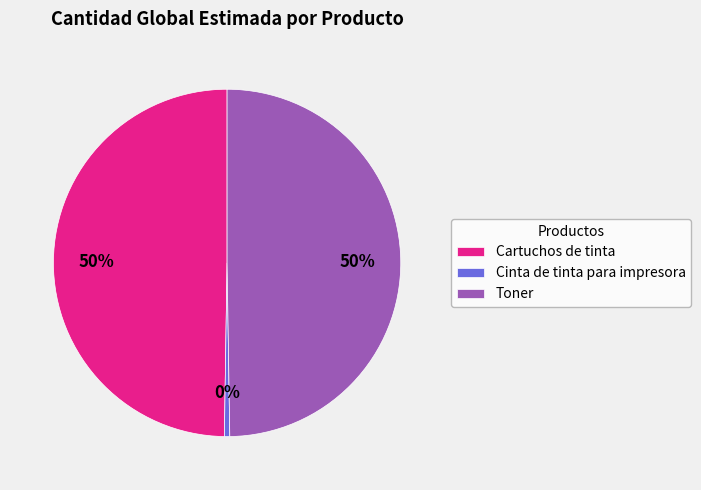

To the nearest percent, what is the average slice percentage?

33%